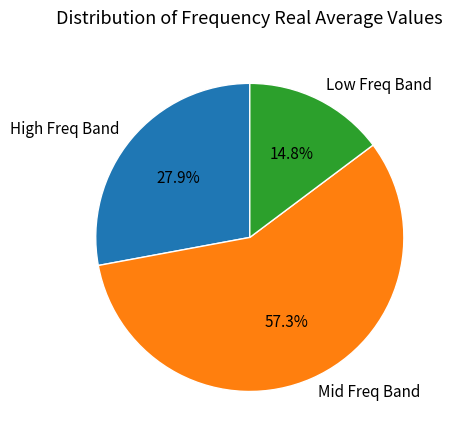

What is the smallest slice in the pie chart?

Low Freq Band